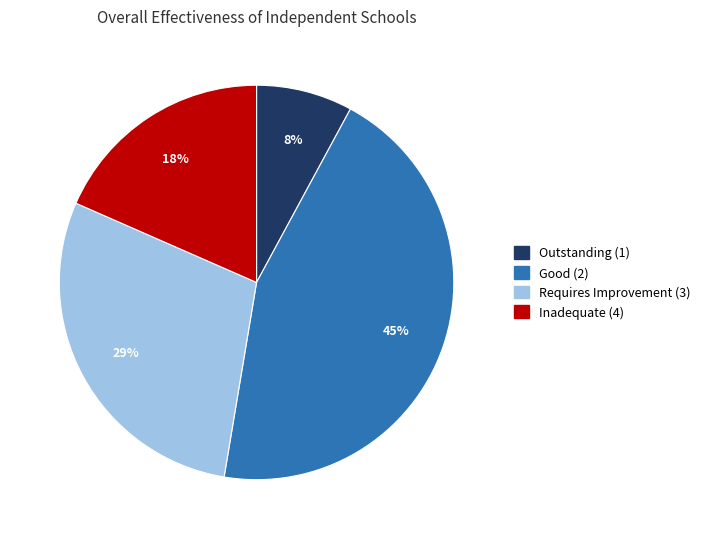

Is there any slice that represents more than half of the pie?

No